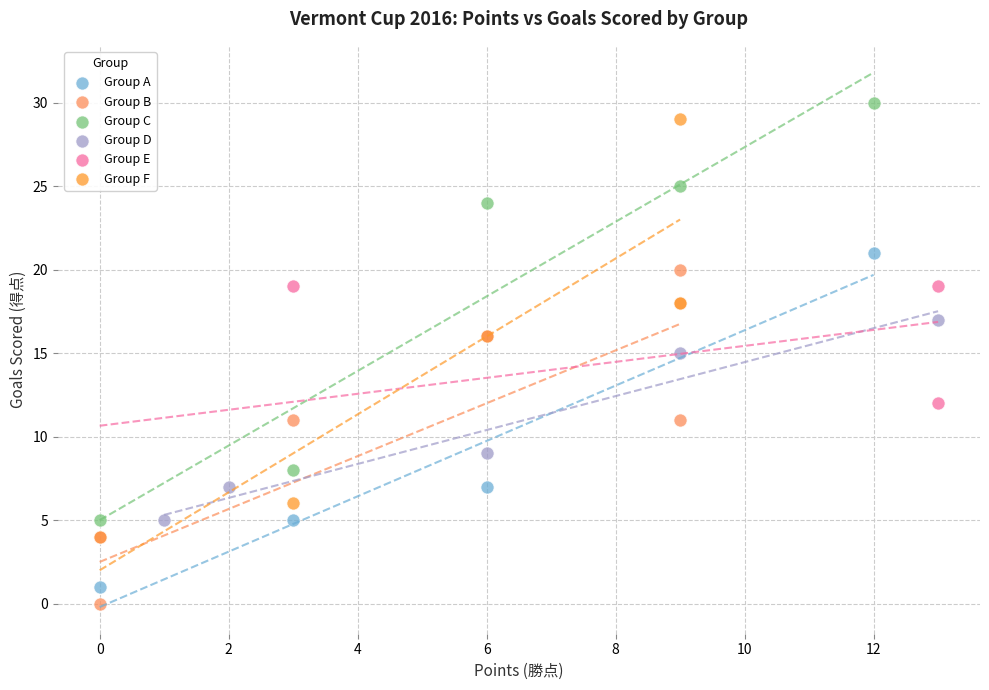

What are all the series names shown in the legend?

Group A, Group B, Group C, Group D, Group E, Group F